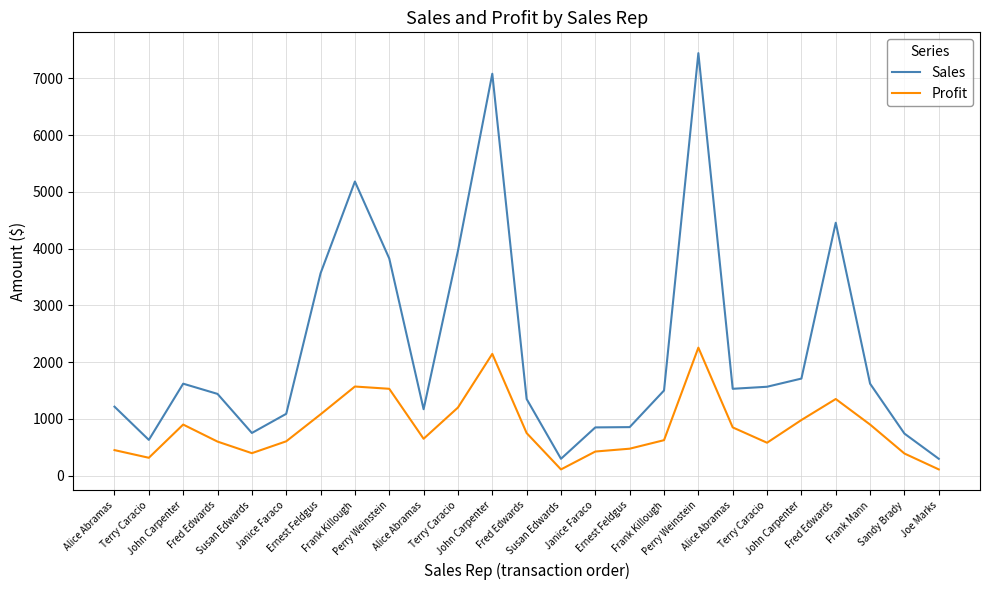

Reading right to left, extract all data points from this chart.

Sales: 297	741	1620	4455	1710	1566	1530	7442	1500	855	850	297	1350	7079	3960	1170	3825	5181	3564	1089	752	1440	1620	630	1215
Profit: 110	390	900	1350	980	580	850	2255	625	475	425	110	750	2145	1200	650	1530	1570	1080	605	396	600	900	315	450